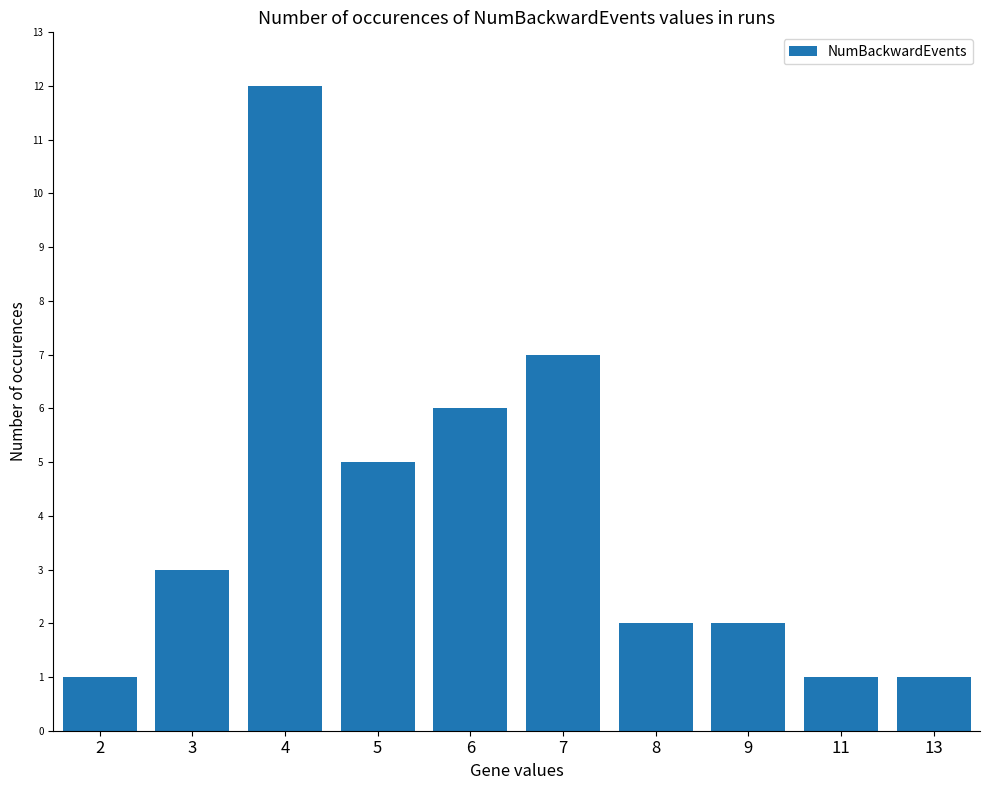

What is the value of the 8th bar from the left?

2